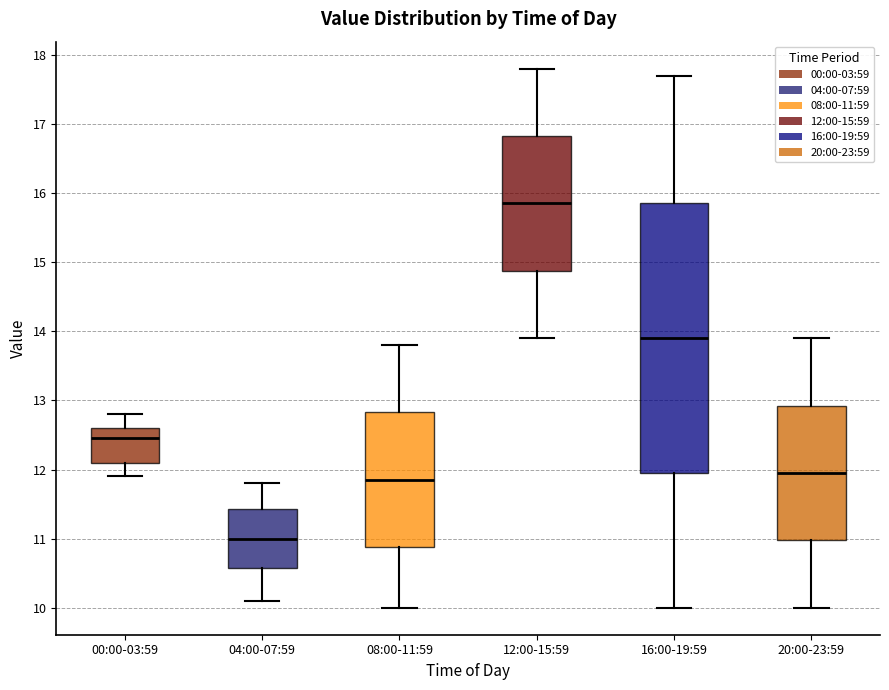

Where does the lower whisker of the box for 00:00-03:59 end on the y-axis? The values are not printed on the chart, so give them approximately, as read against the axis.

11.9